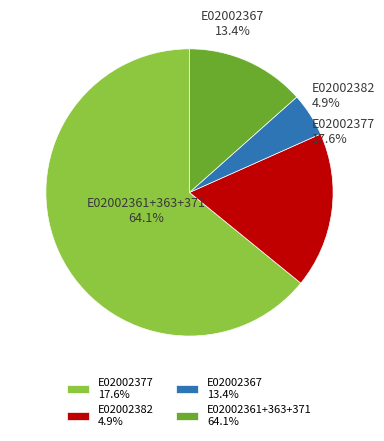

Which slice is the smallest?

E02002367 13.4%